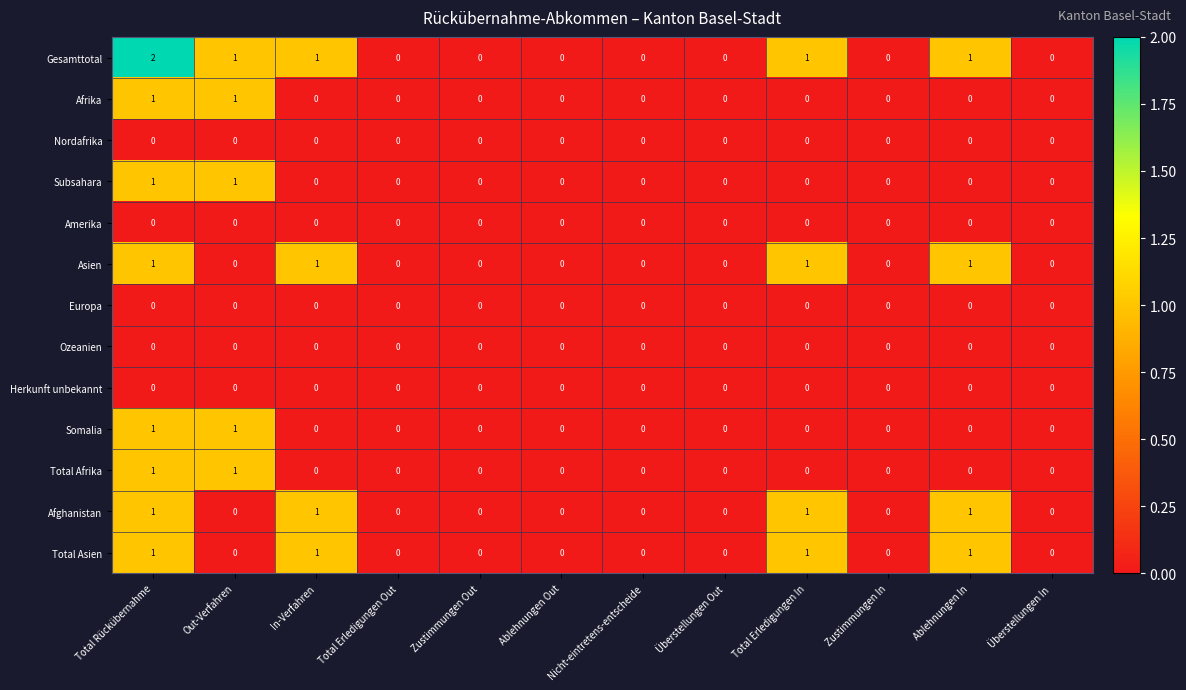

The Subsahara series shows 0 at Total Erledigungen In. True or false?

True